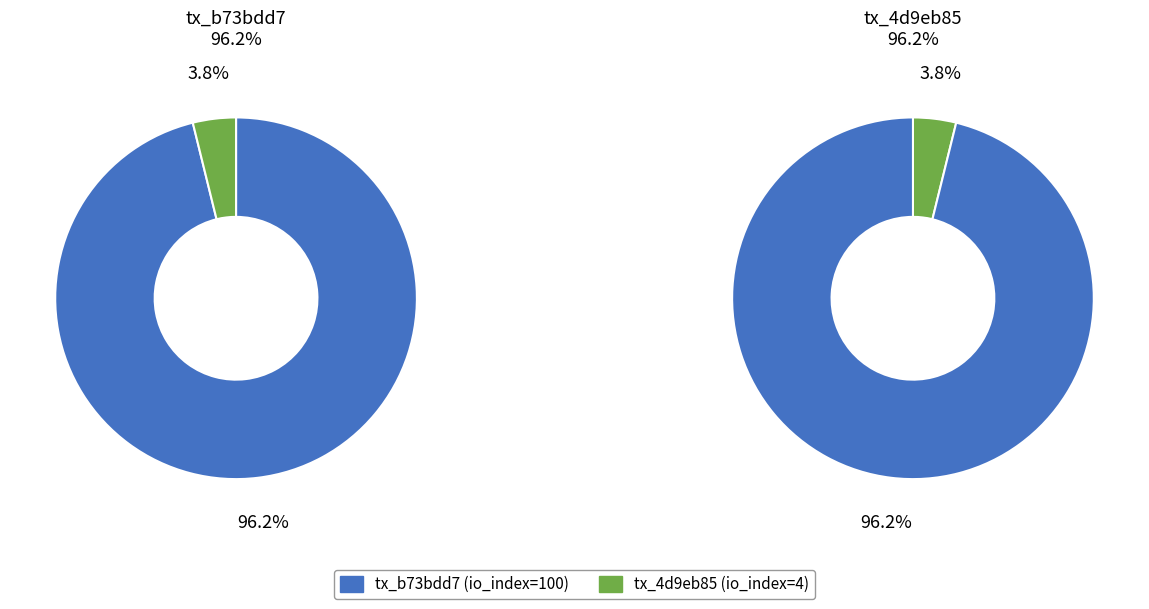

Rank the series at io_index from highest to lowest value.

tx_b73bdd7, tx_4d9eb85